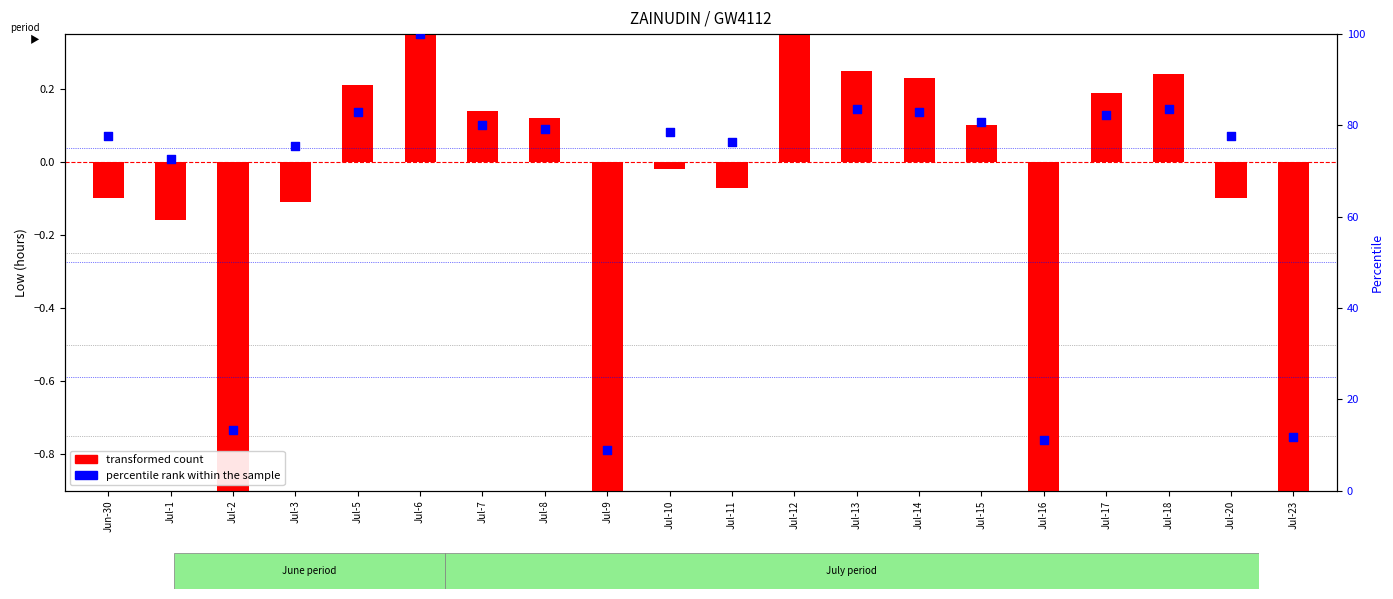

Which series reaches the maximum Y coordinate?

percentile rank within the sample